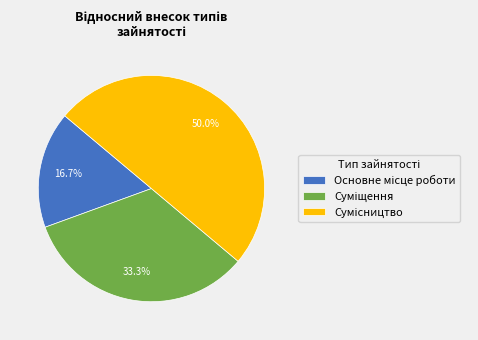

Count the number of slices in the pie.

3